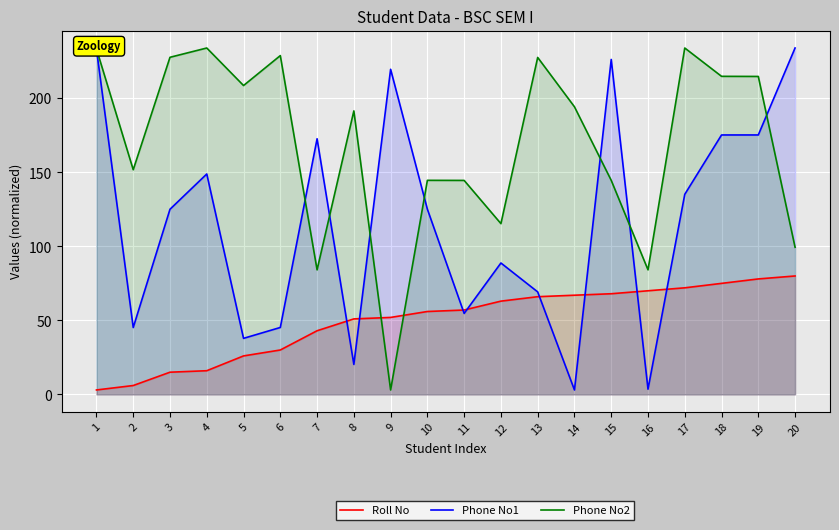

How many categories are shown in the chart?

20